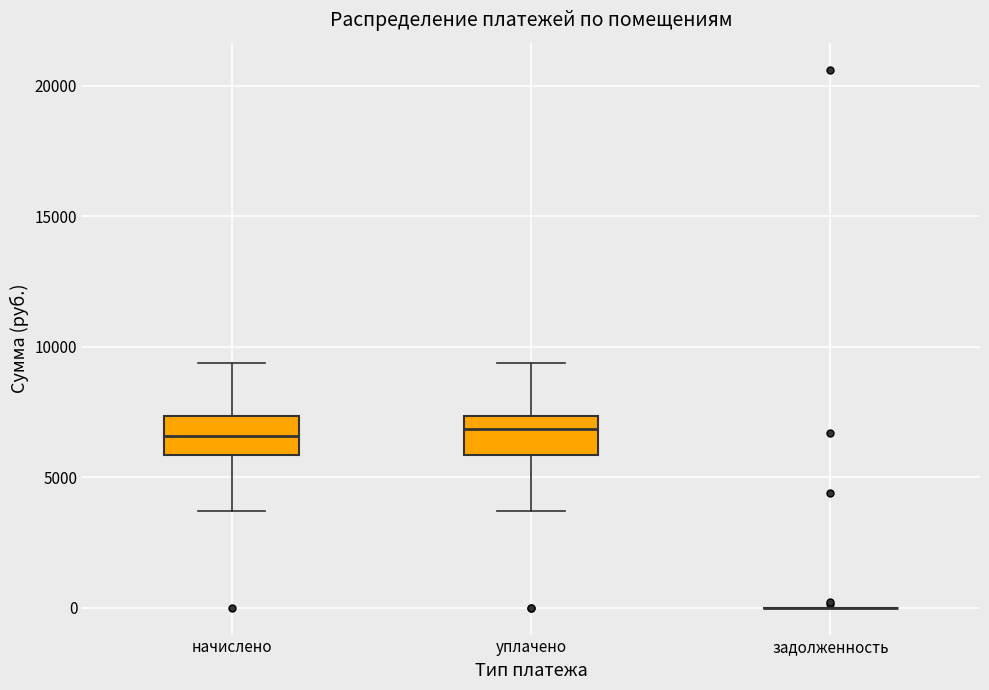

Reading left to right, transcribe this box plot: for each box, give where its median line is, the range the box spans, and where its two whiskers end, as read against the y-axis. The values are not printed on the chart, so give them approximately, as read against the axis.

начислено: median 6500, box 6000 to 7500, whiskers 3500 to 9500
уплачено: median 7000, box 6000 to 7500, whiskers 3500 to 9500
задолженность: box collapsed to a line at 0, whiskers 0 to 0